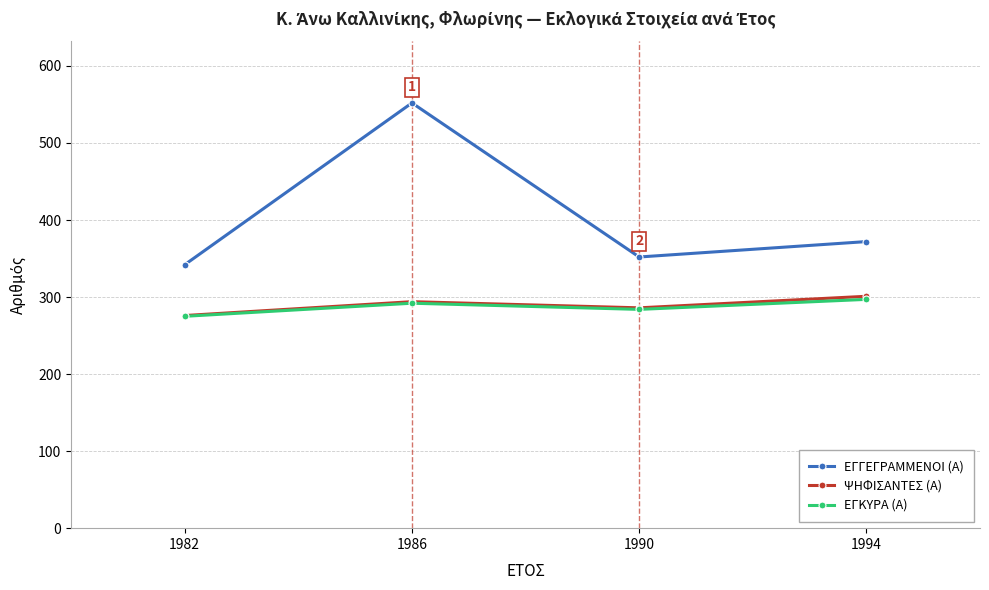

What is the value of the ΕΓΓΕΓΡΑΜΜΕΝΟΙ (Α) point at the 1st from the left?

342